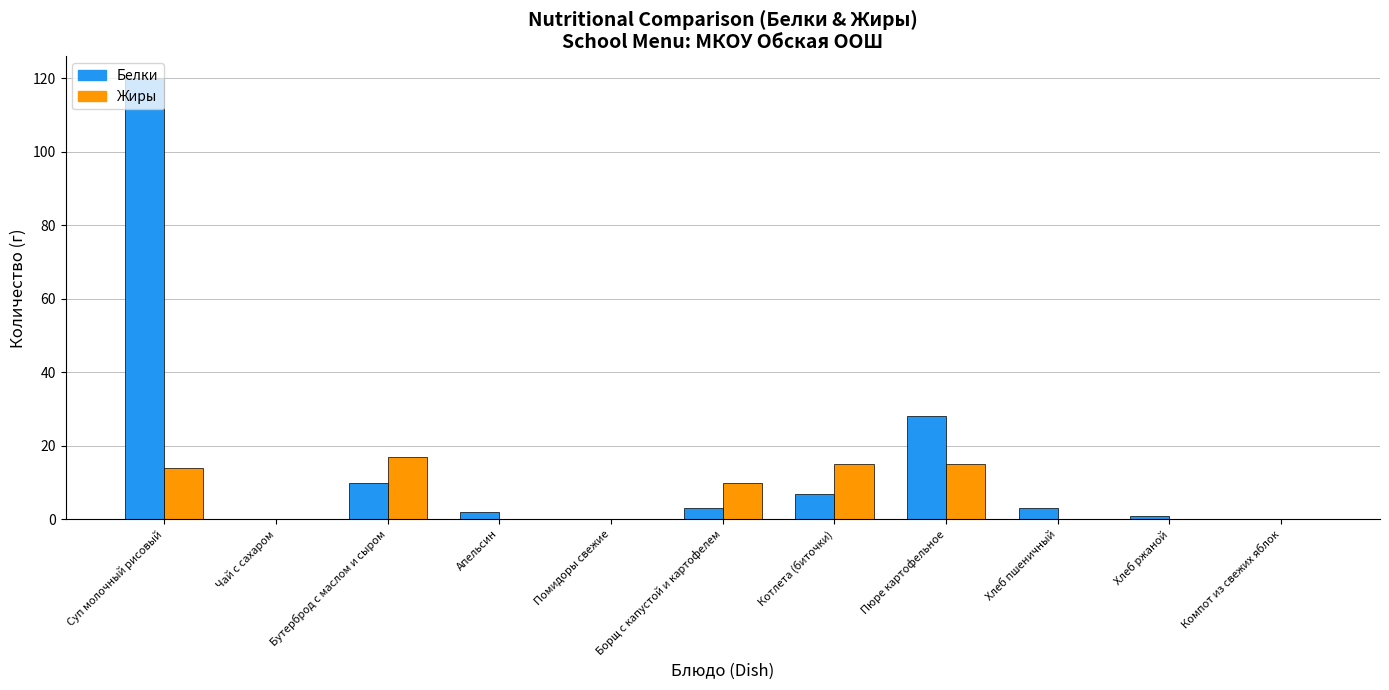

Is it true that Жиры equals 0 at Хлеб пшеничный?

True